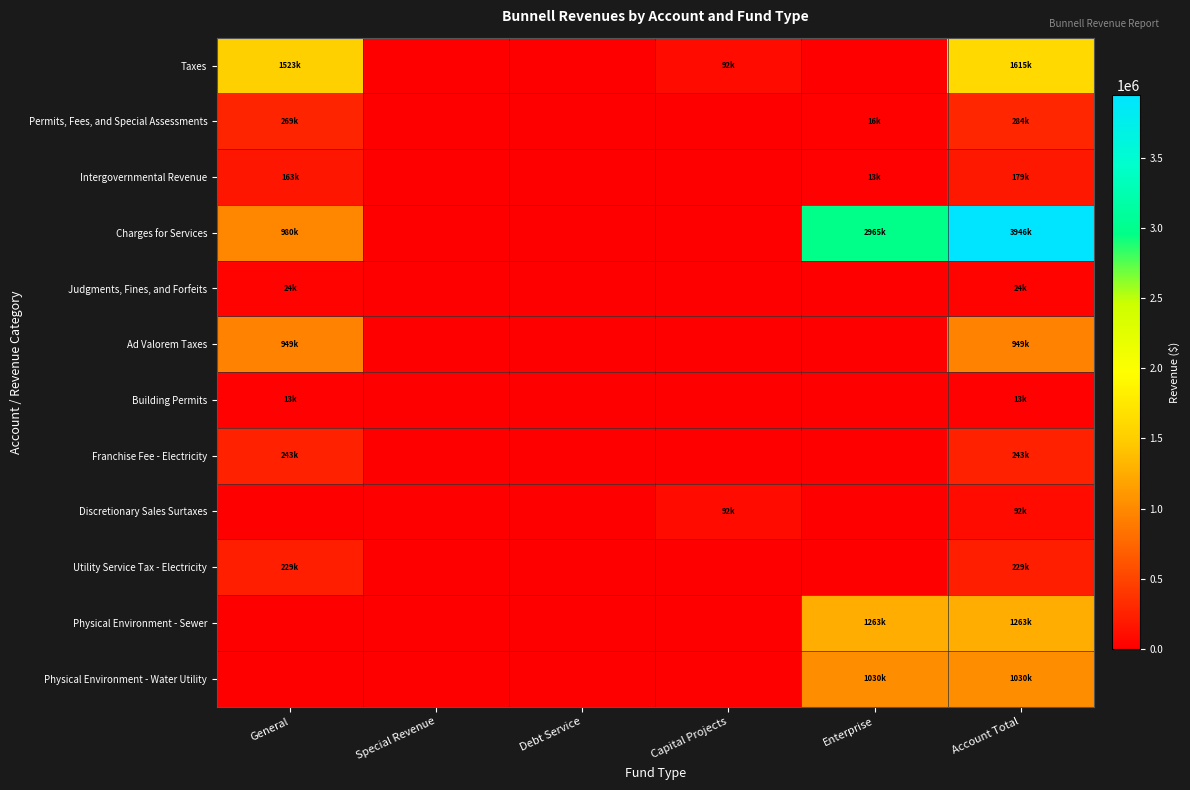

At how many categories does at least one series exceed 1643497?

2